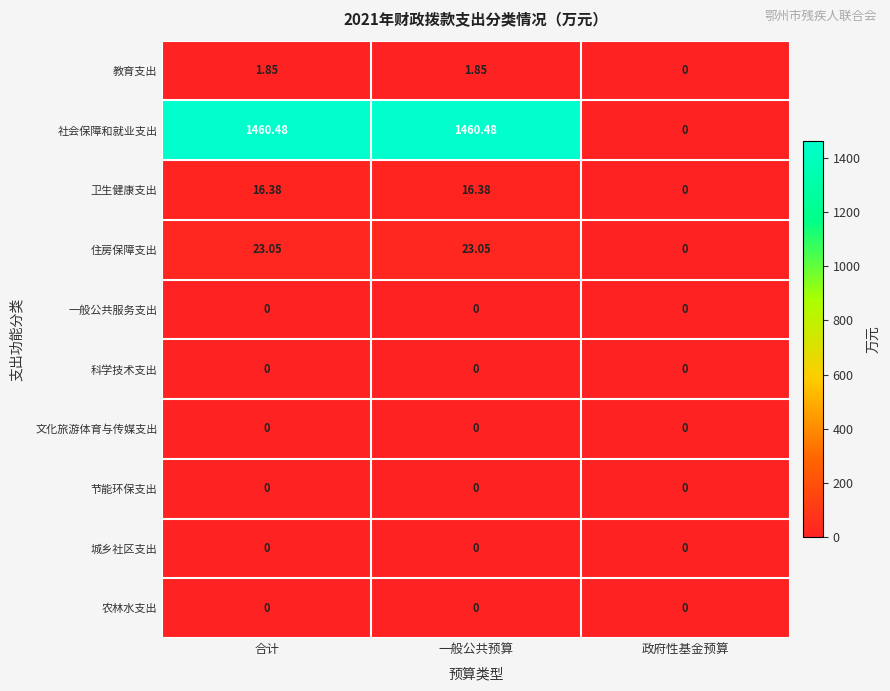

How many series are shown in this chart?

10